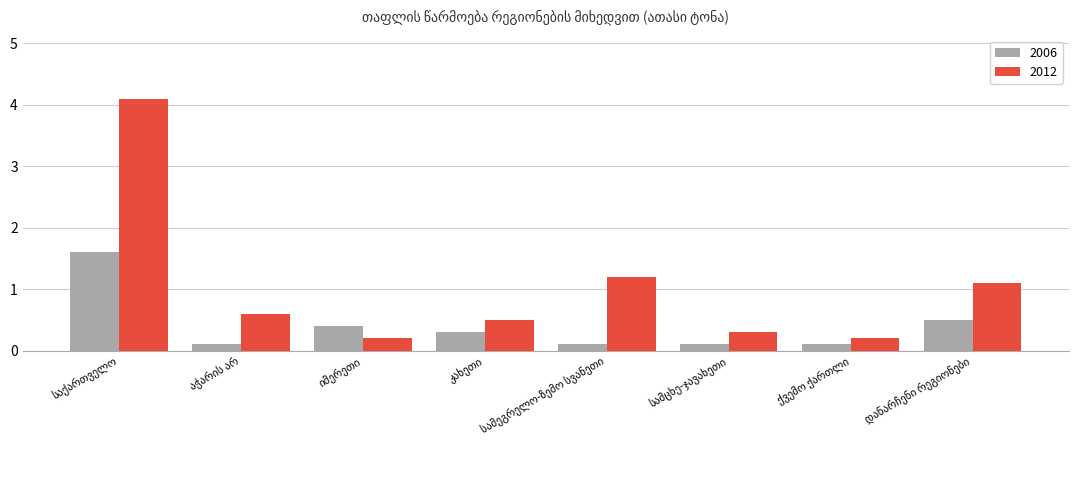

List the series in order of their peak value, lowest first.

2006, 2012